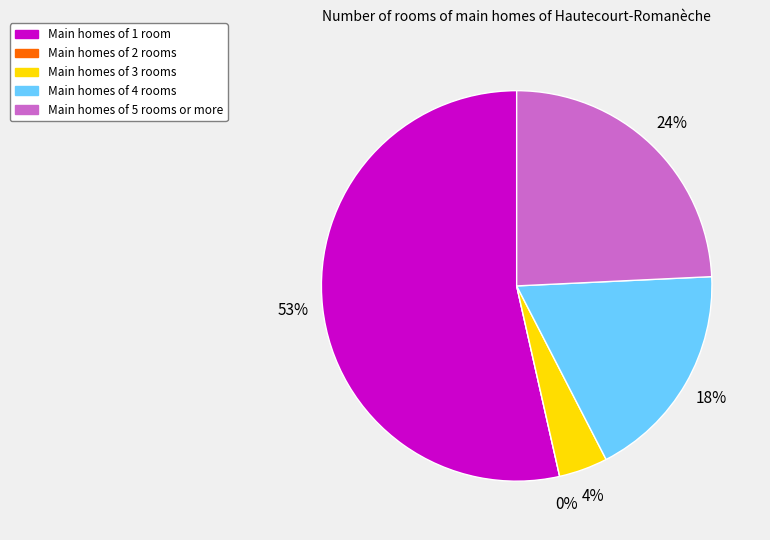

True or false: minute 3 accounts for 7% of the total.

False